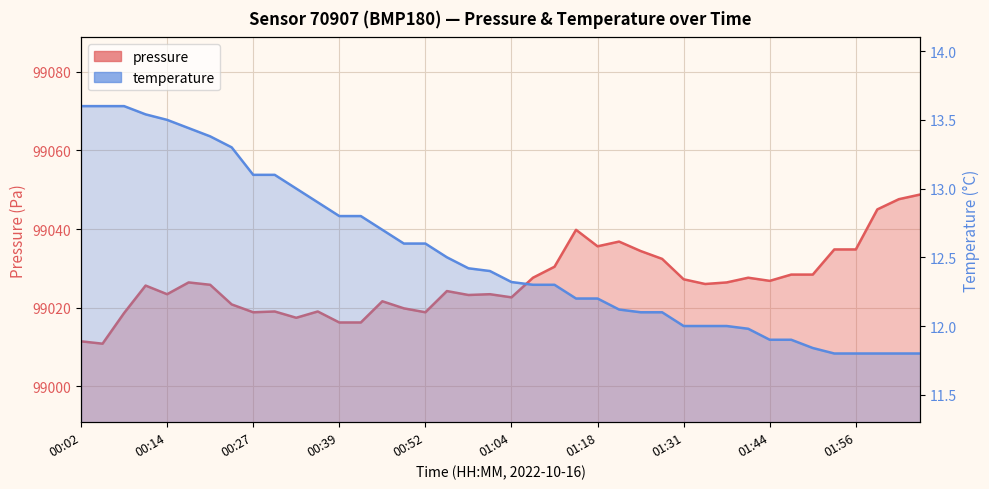

Which series has the largest range (max minus min)?

pressure